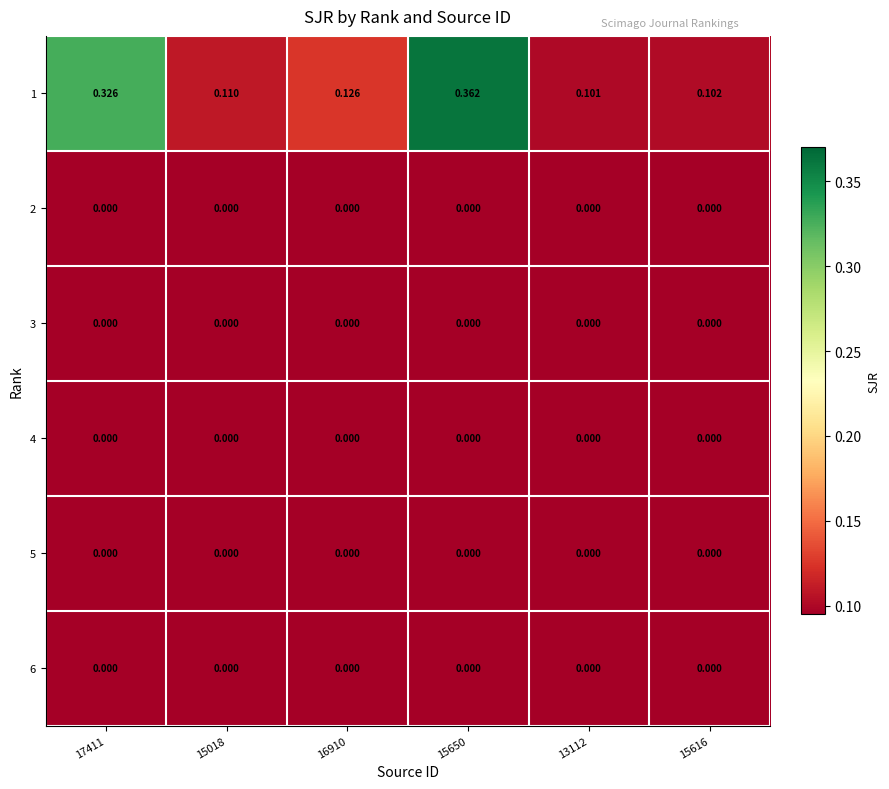

How many distinct data groups are displayed?

6